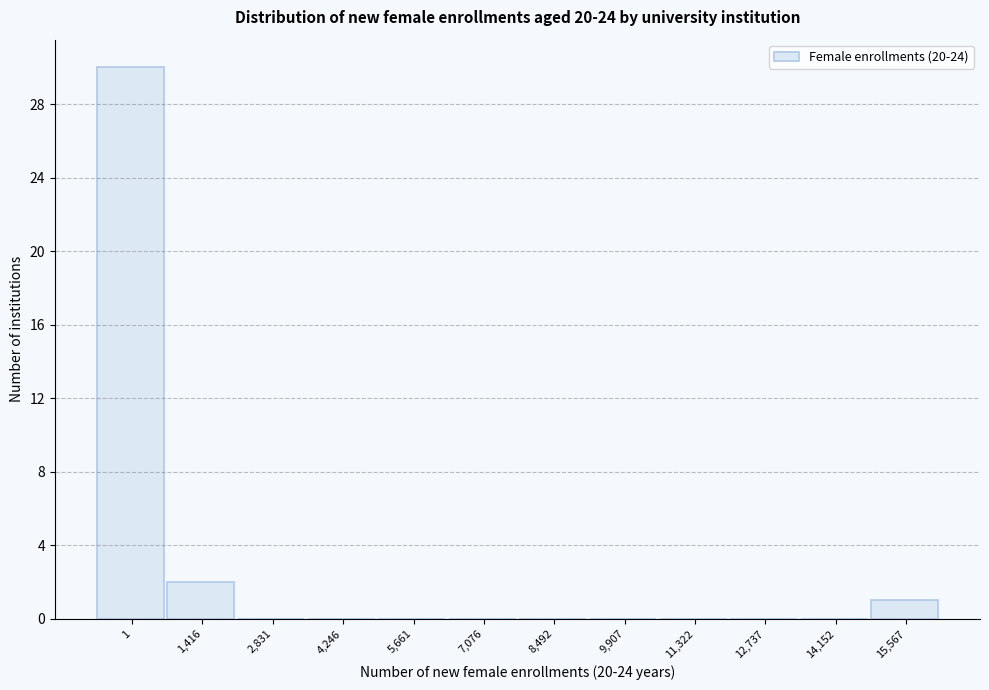

Reading left to right, what are all the values shown in this chart?

1=30	1,416=2	2,831=0	4,246=0	5,661=0	7,076=0	8,492=0	9,907=0	11,322=0	12,737=0	14,152=0	15,567=1